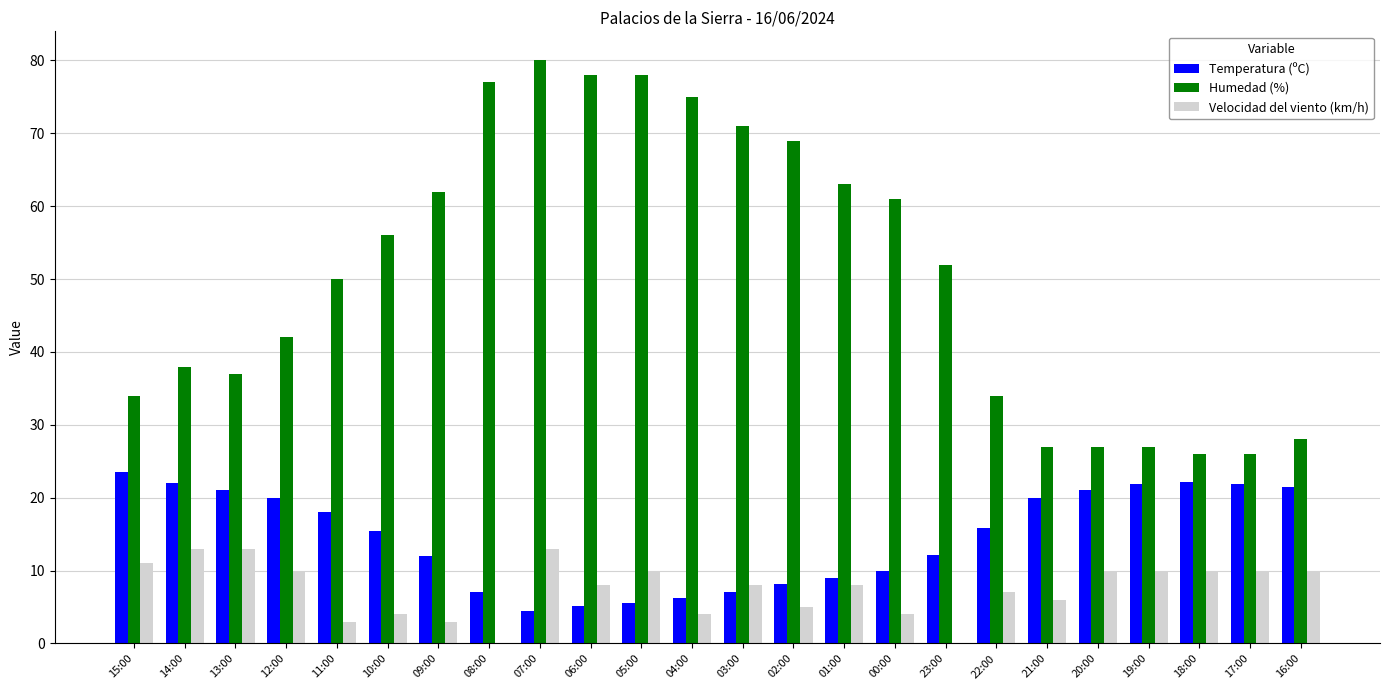

What is the sum of all Temperatura (ºC) values?

351.4